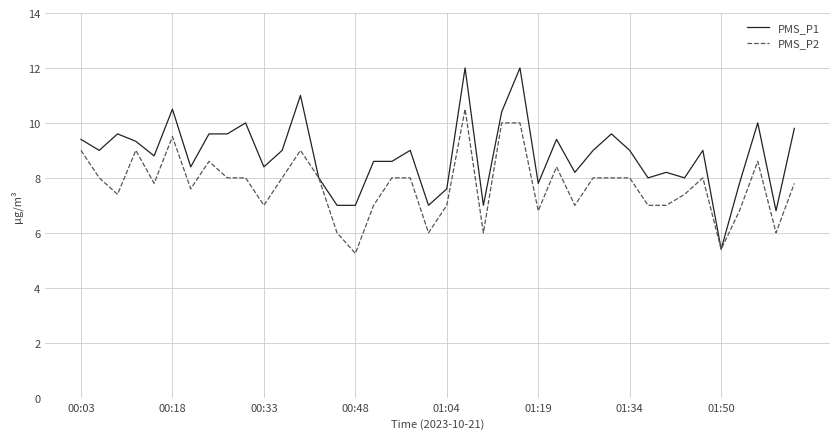

Which series has the largest range (max minus min)?

PMS_P1